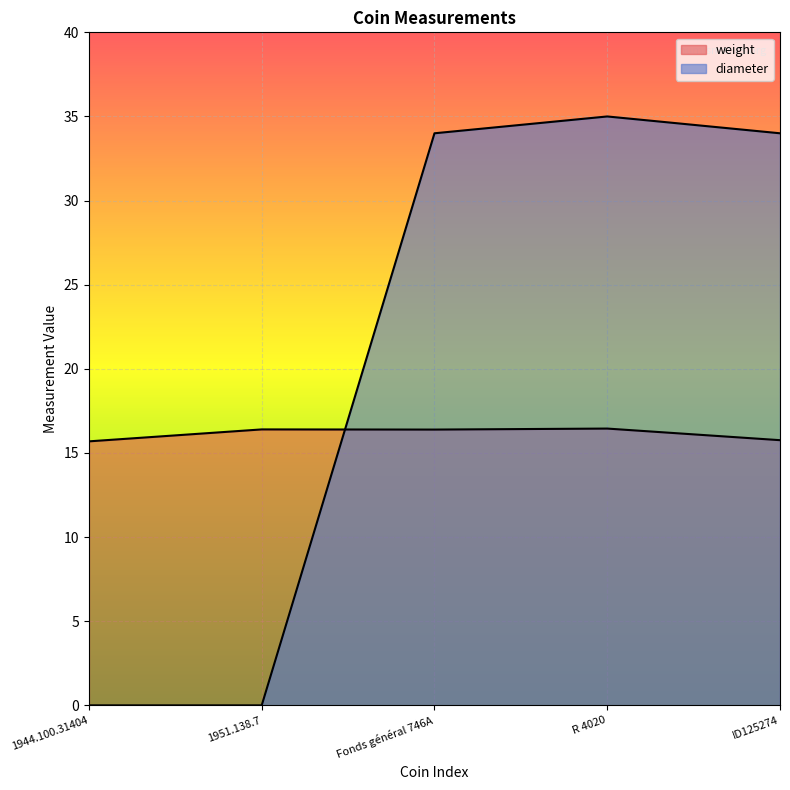

What is the difference between the diameter values at ID125274 and R 4020?

1.0